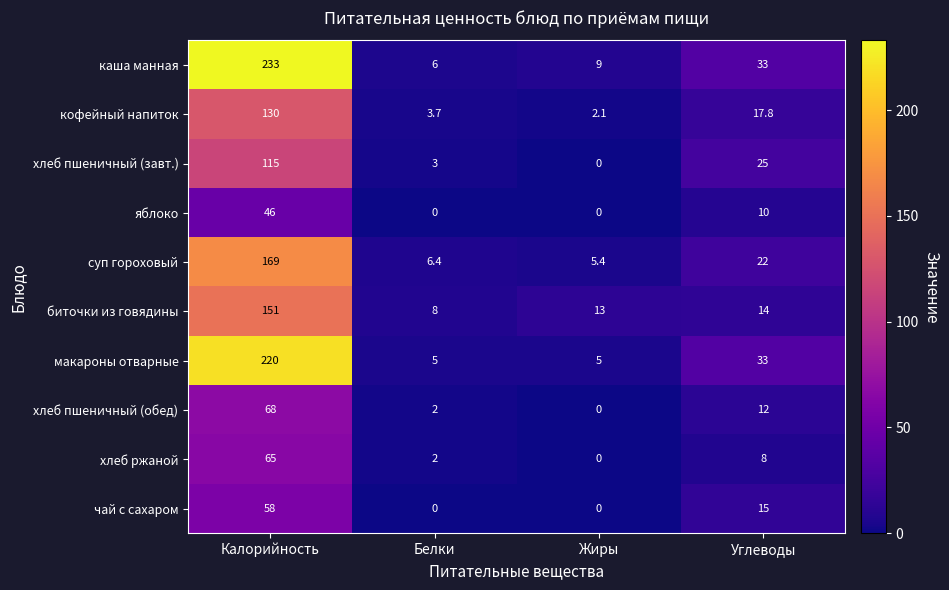

At which category is the sum across all series the highest?

Калорийность